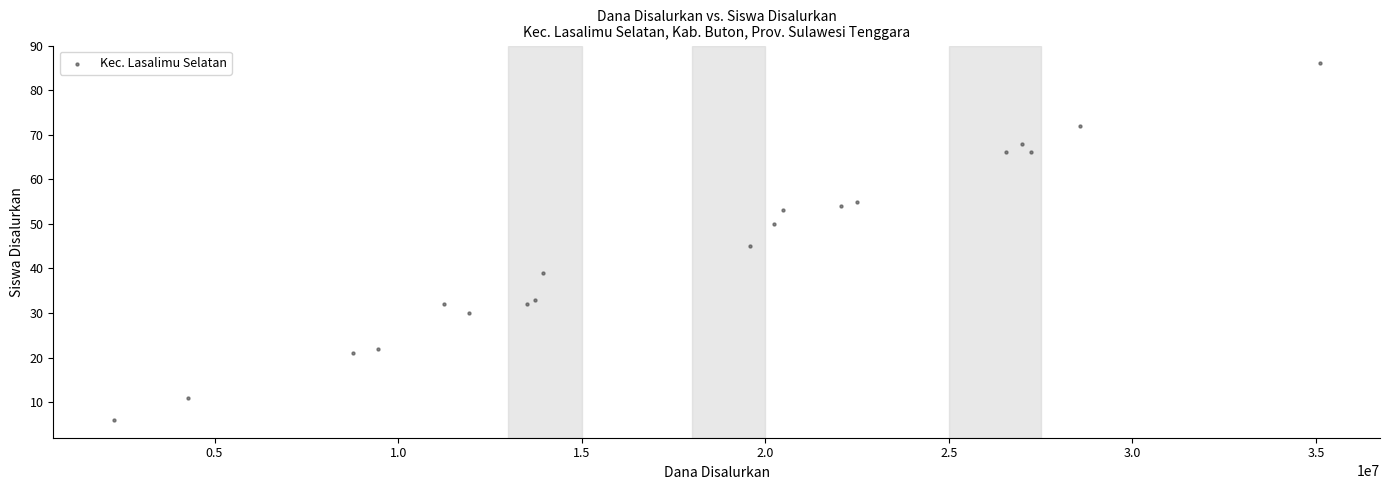

What is the range of X values (max minus min)?

32850000